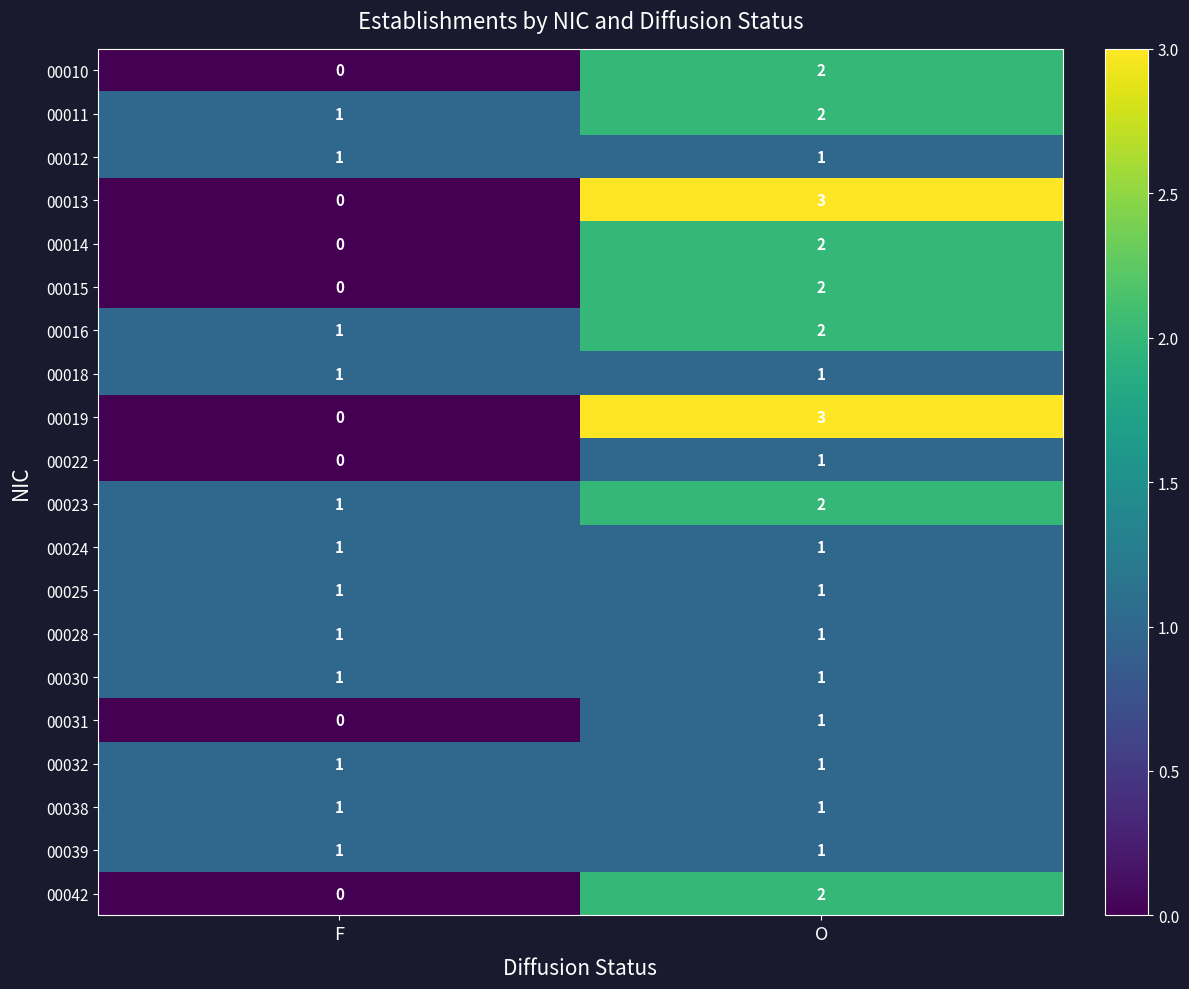

List the labels in order of 00022 value, largest first.

O, F